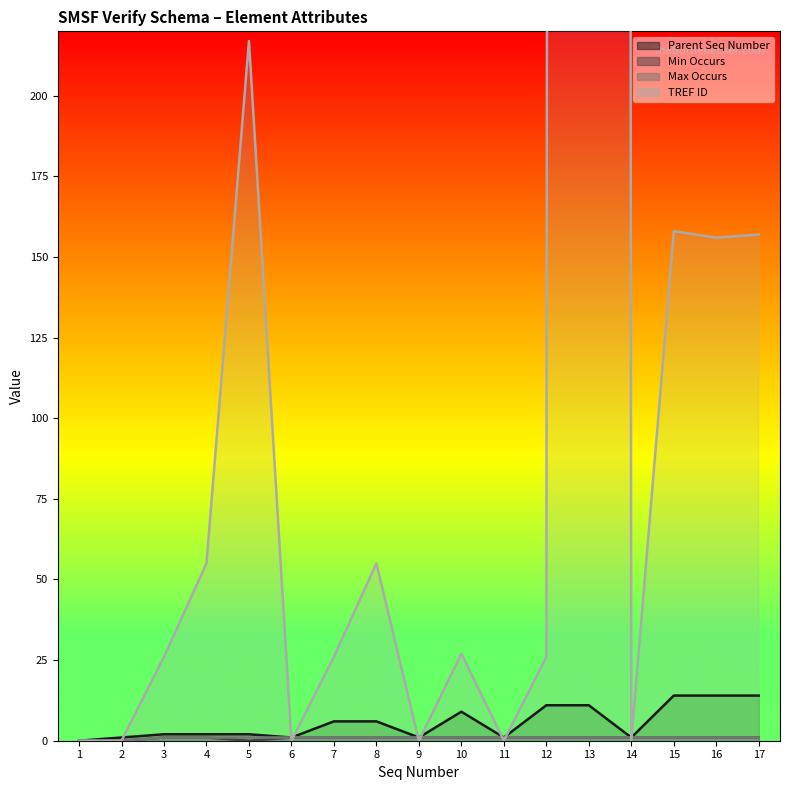

Is it true that TREF ID equals 0 at 2?

True